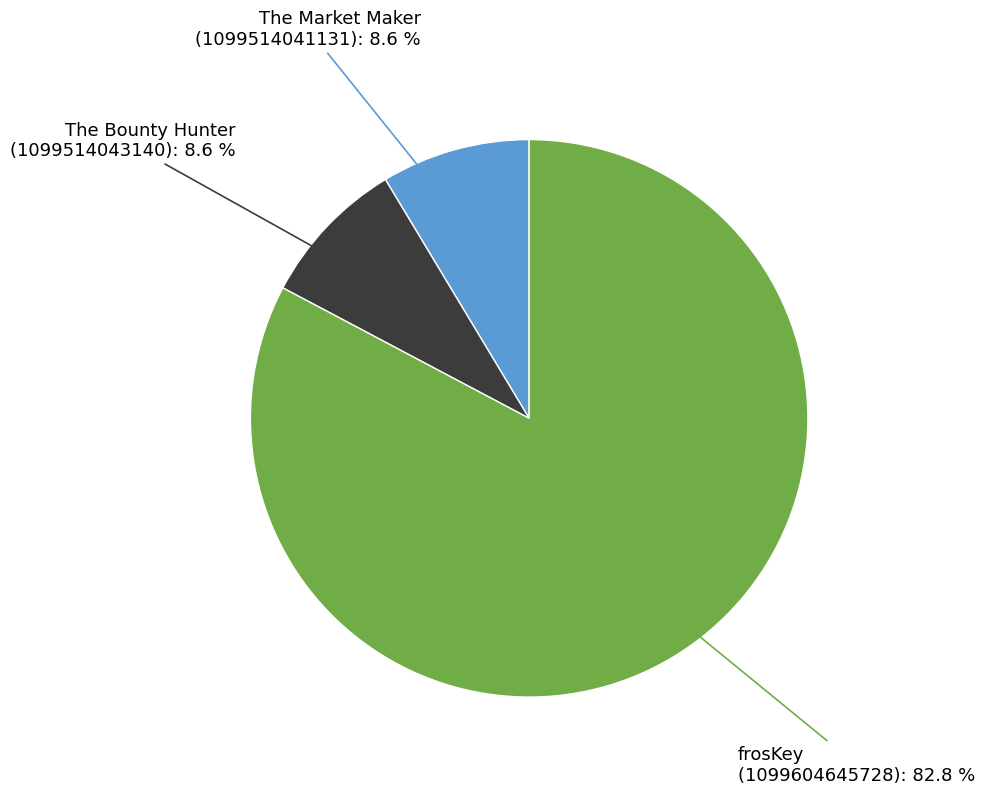

Does any single category account for the majority?

Yes